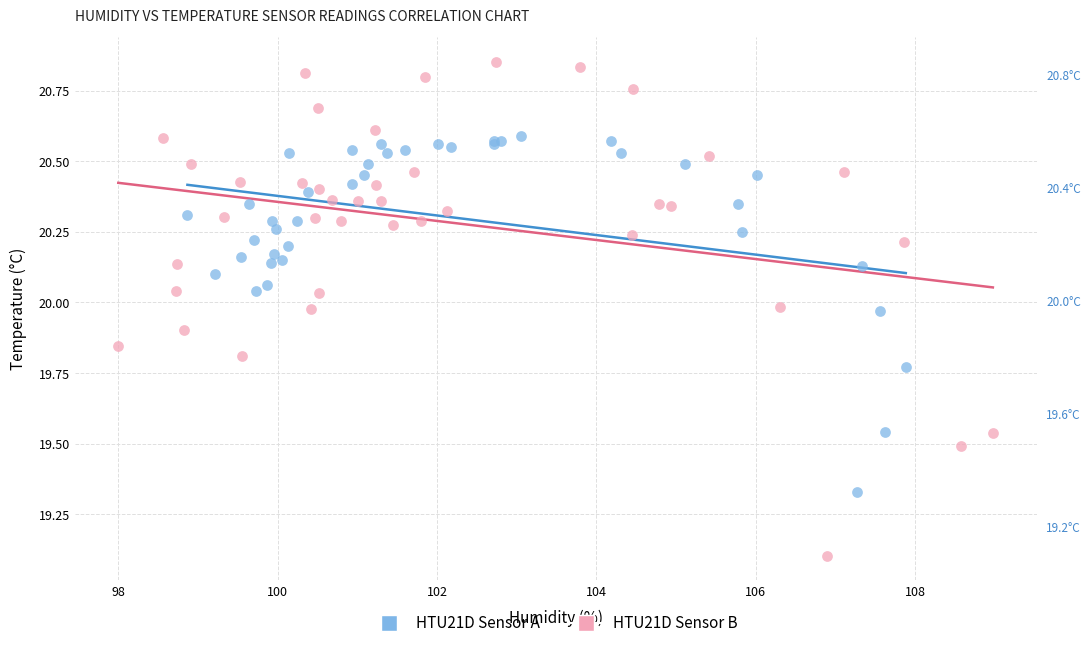

What are all the series names shown in the legend?

HTU21D Sensor A, HTU21D Sensor B